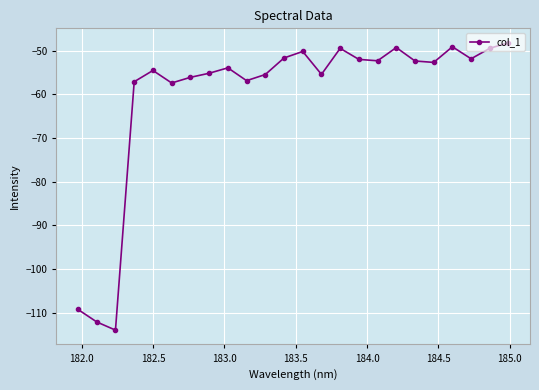

True or false: the data has more than 1 interior local peaks.

True